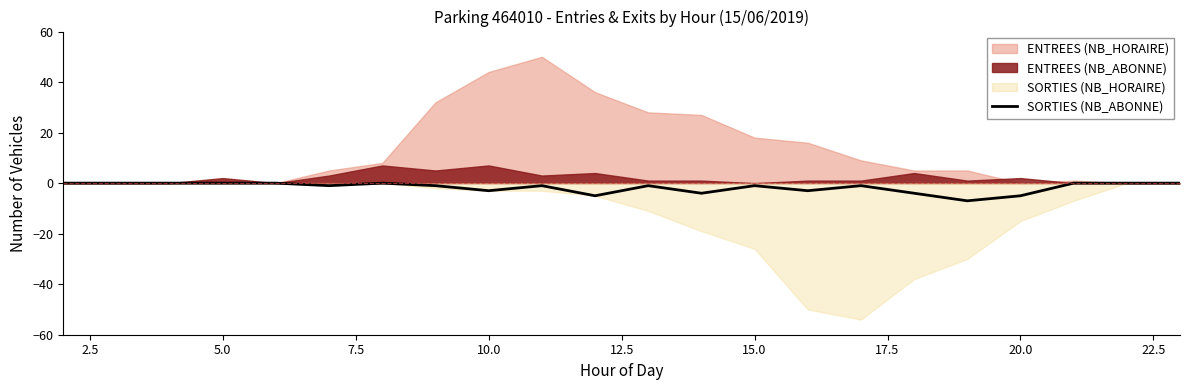

Does the chart display data point markers on the line(s)?

No